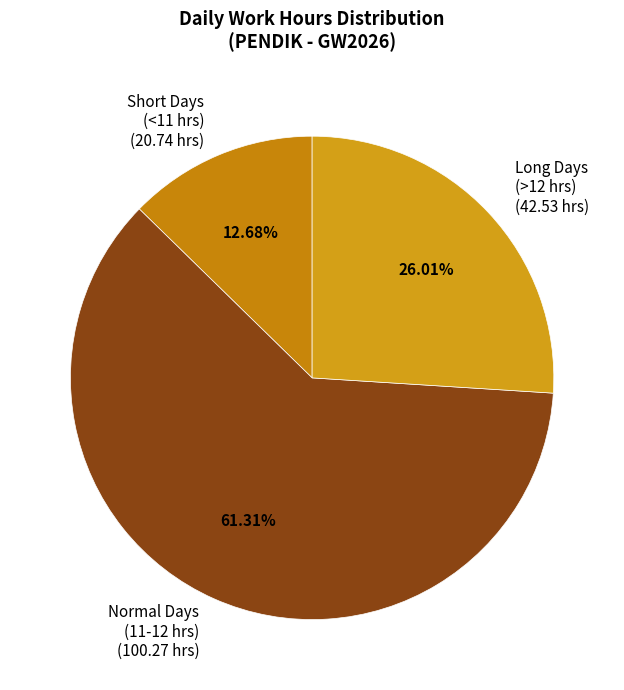

Between Short Days (<11 hrs) (20.74 hrs) and Long Days (>12 hrs) (42.53 hrs), which is larger?

Long Days (>12 hrs) (42.53 hrs)